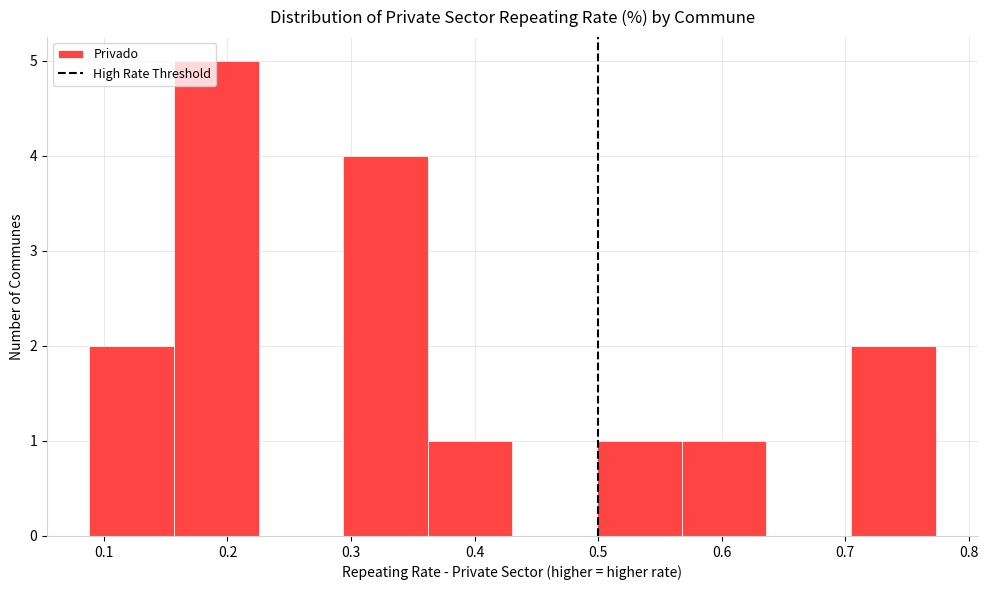

What is the height of the bar covering 0.16 to 0.23 on the x-axis? Neither the bar edges nor the heights are printed on the chart, so give them approximately, as read against the axes.

5